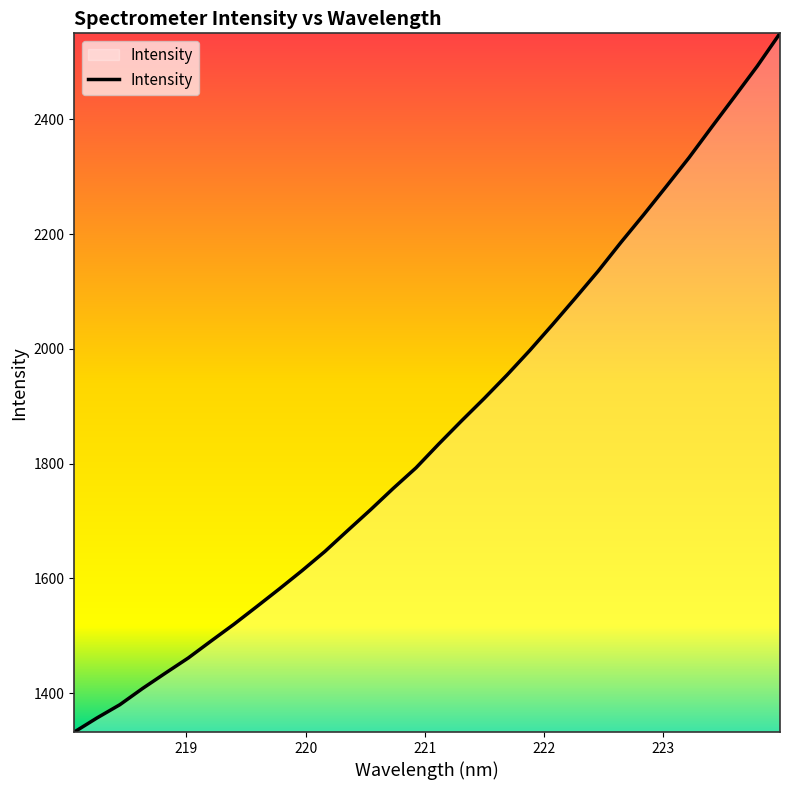

How many categories are shown in the chart?

32